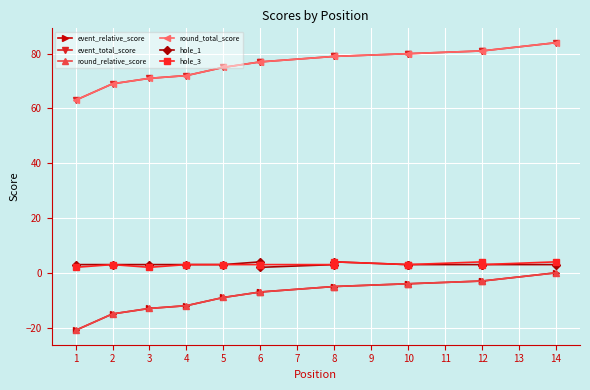

Is the value of hole_3 at 8 greater than the value of round_relative_score at 3?

Yes